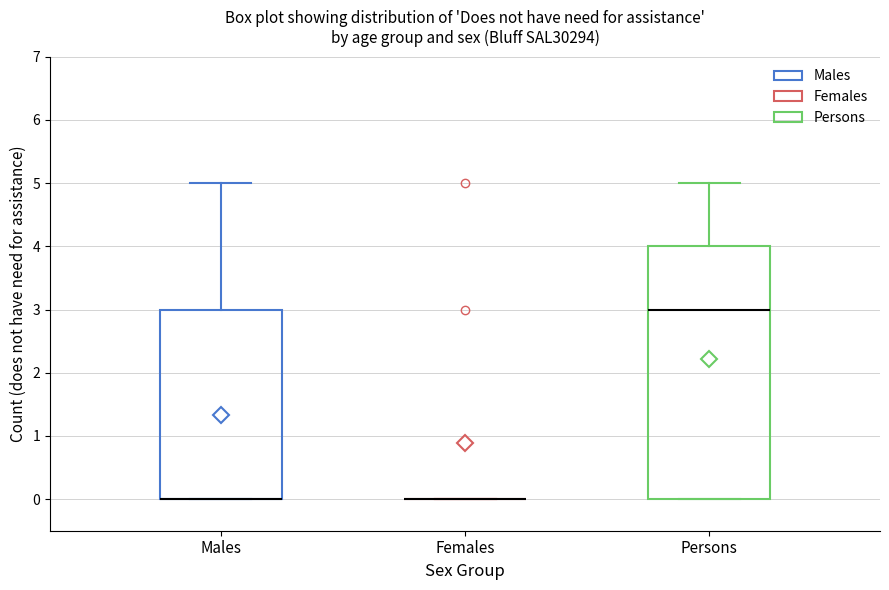

Reading left to right, transcribe this box plot: for each box, give where its median line is, the range the box spans, and where its two whiskers end, as read against the y-axis. The values are not printed on the chart, so give them approximately, as read against the axis.

Males: median 0 (drawn on the box's lower edge), box 0 to 3, whiskers 0 to 5
Females: box collapsed to a line at 0, whiskers 0 to 0
Persons: median 3, box 0 to 4, whiskers 0 to 5